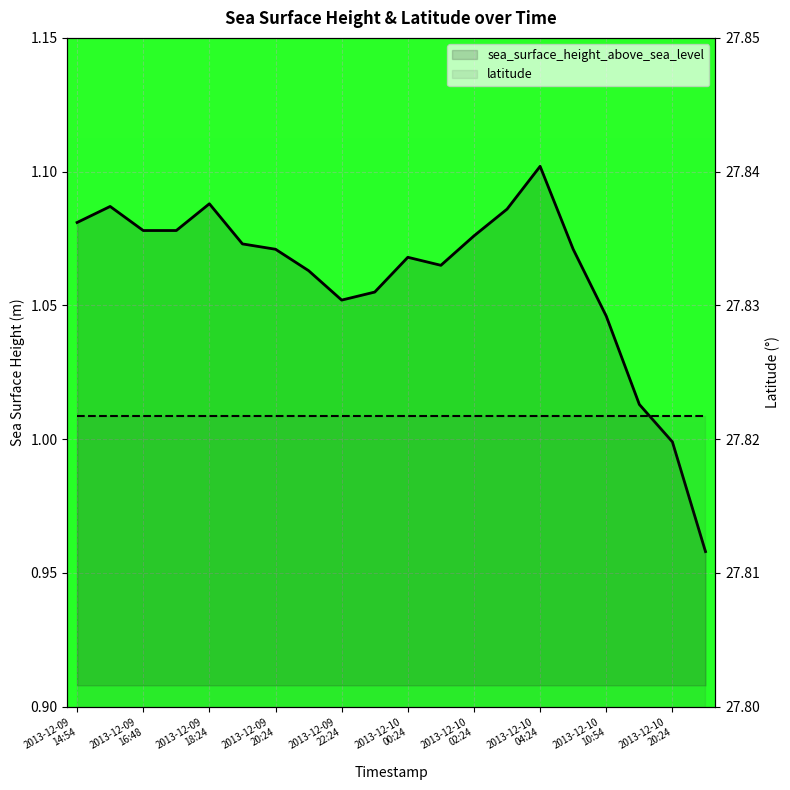

What is the spread (max minus min) of values at 12?

26.7